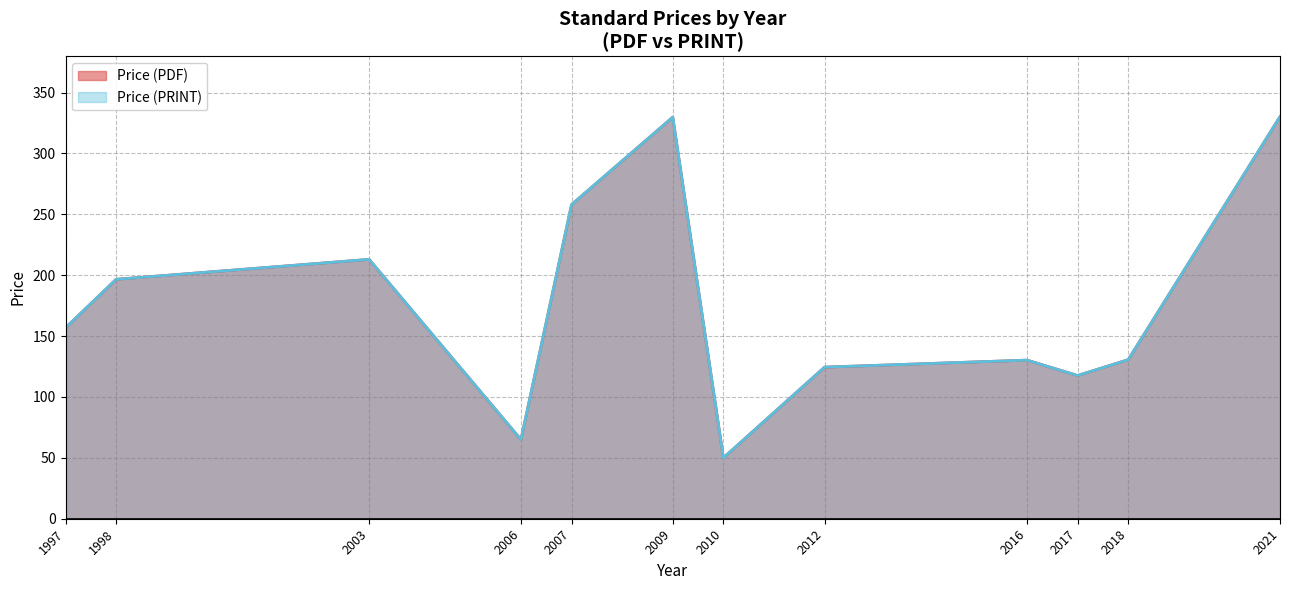

True or false: Price (PRINT) and Price (PDF) intersect in this chart.

False